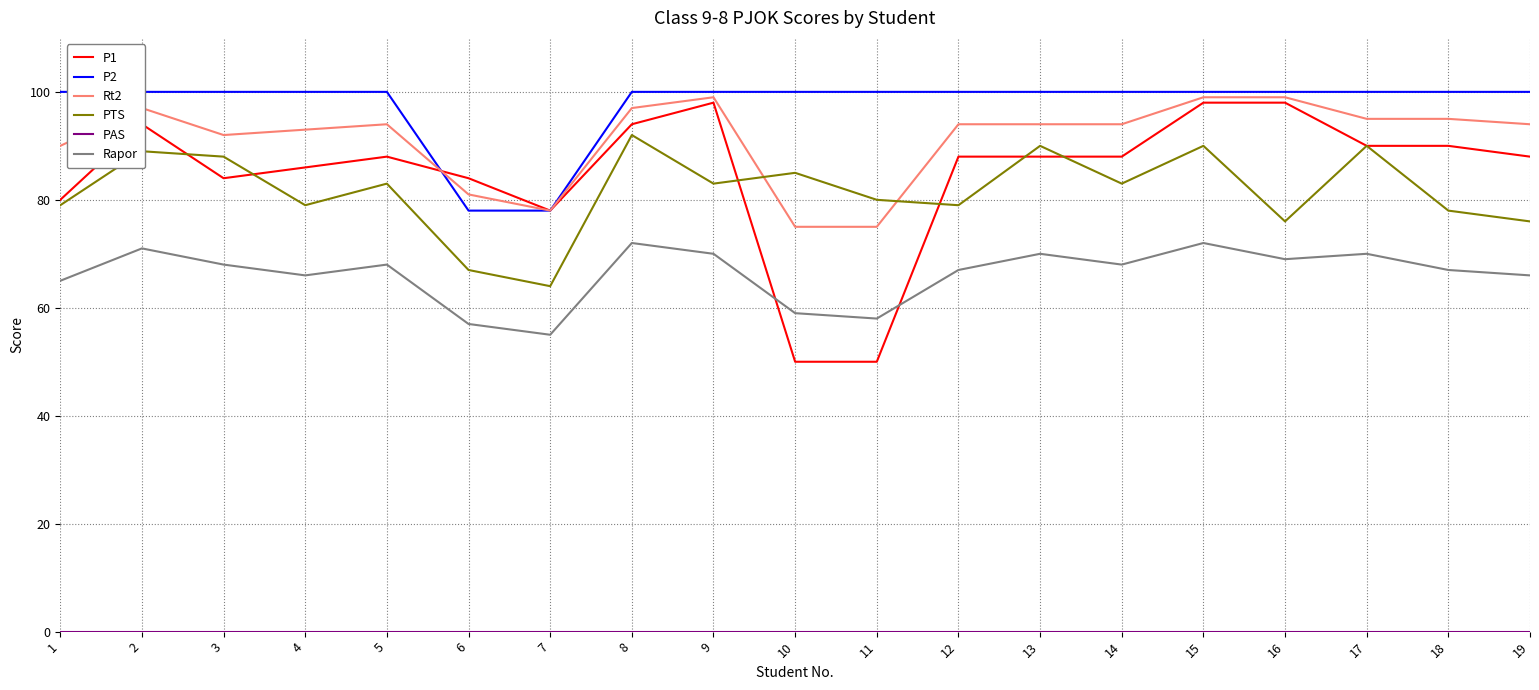

Rank the series at 11 from lowest to highest value.

PAS, P1, Rapor, Rt2, PTS, P2